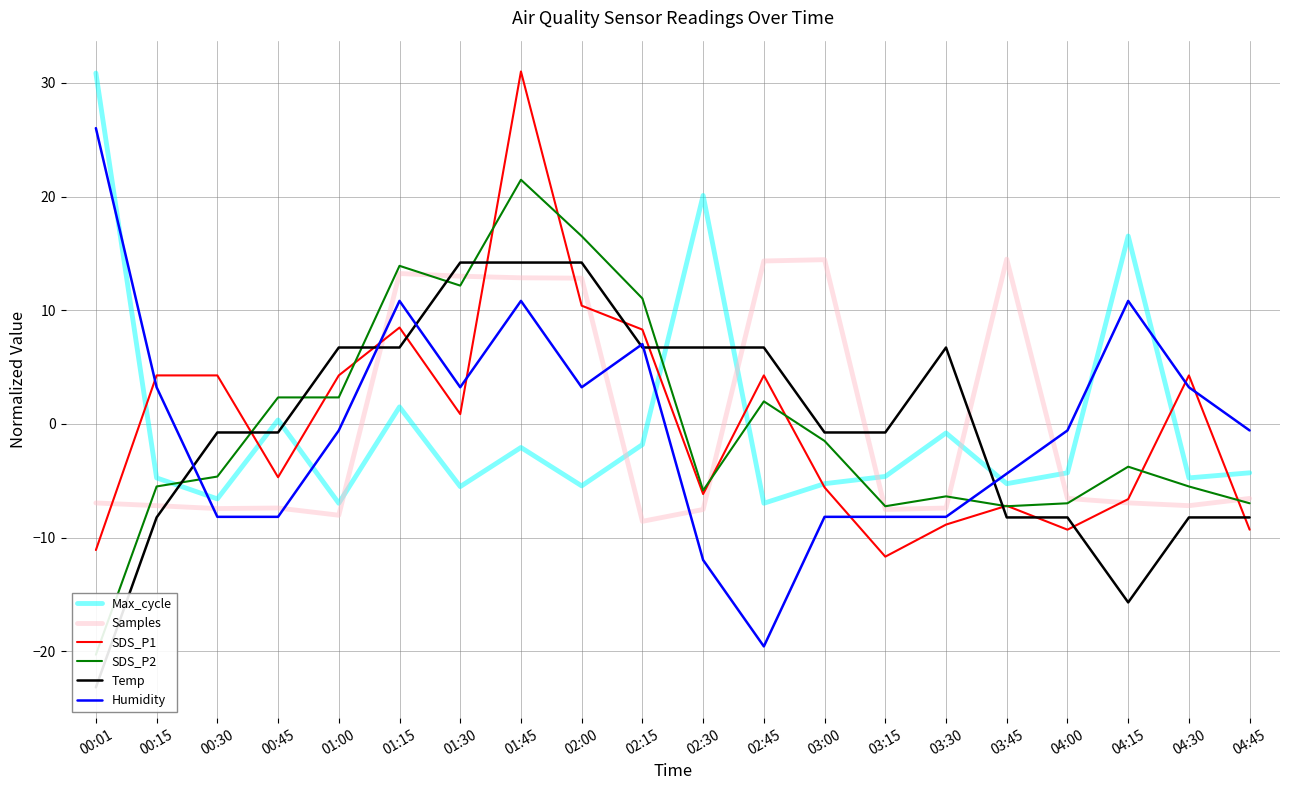

At which category does Humidity reach its first local valley?

01:30